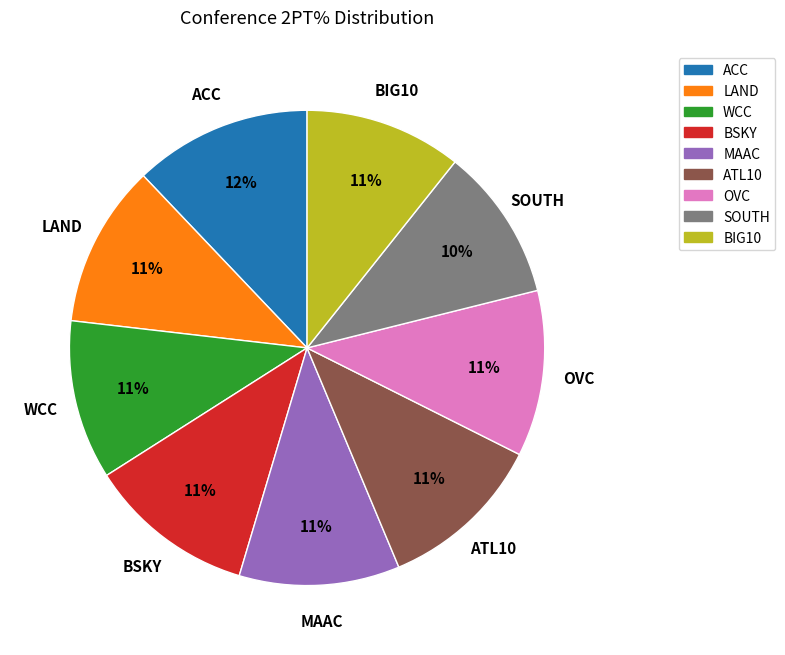

True or false: SOUTH accounts for 20% of the total.

False